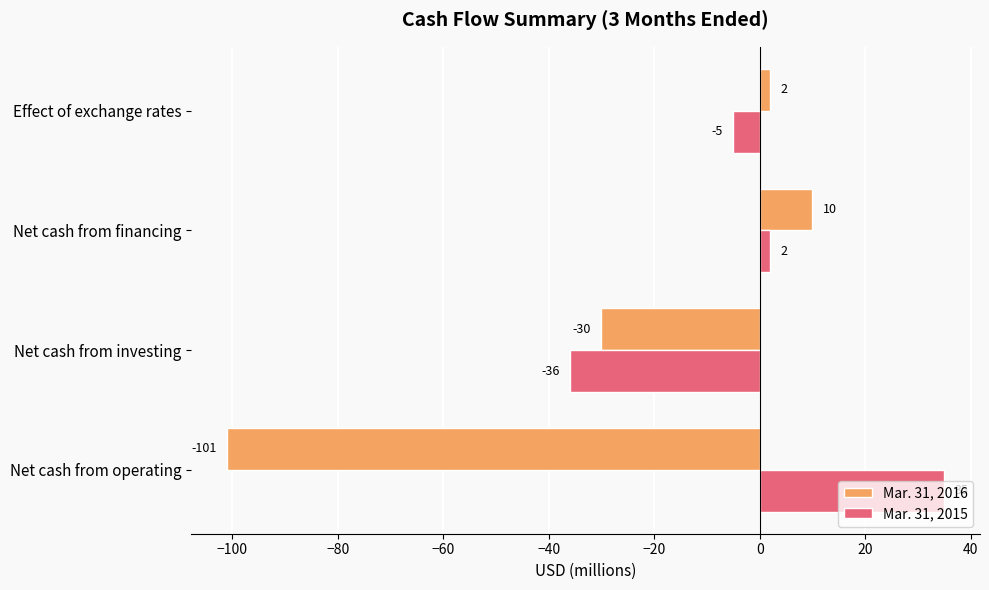

What is the maximum value shown in the chart?

35